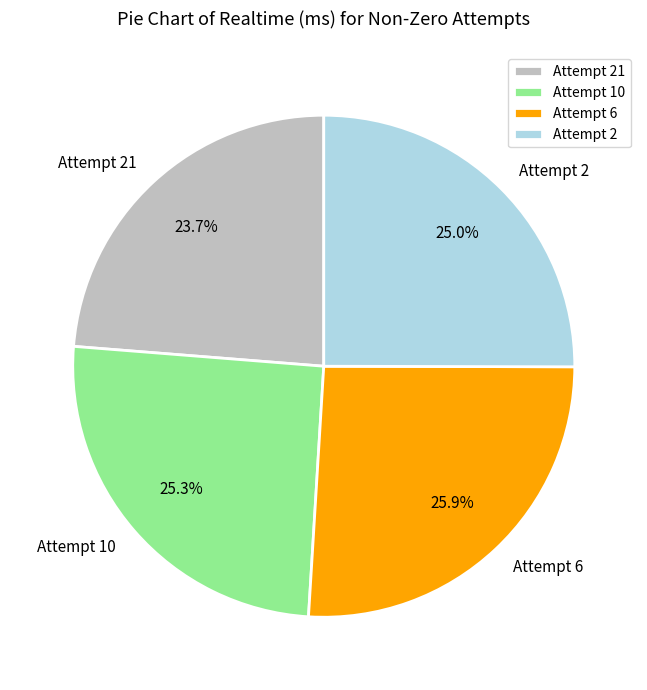

The Attempt 21 slice represents 24% of the pie. True or false?

True